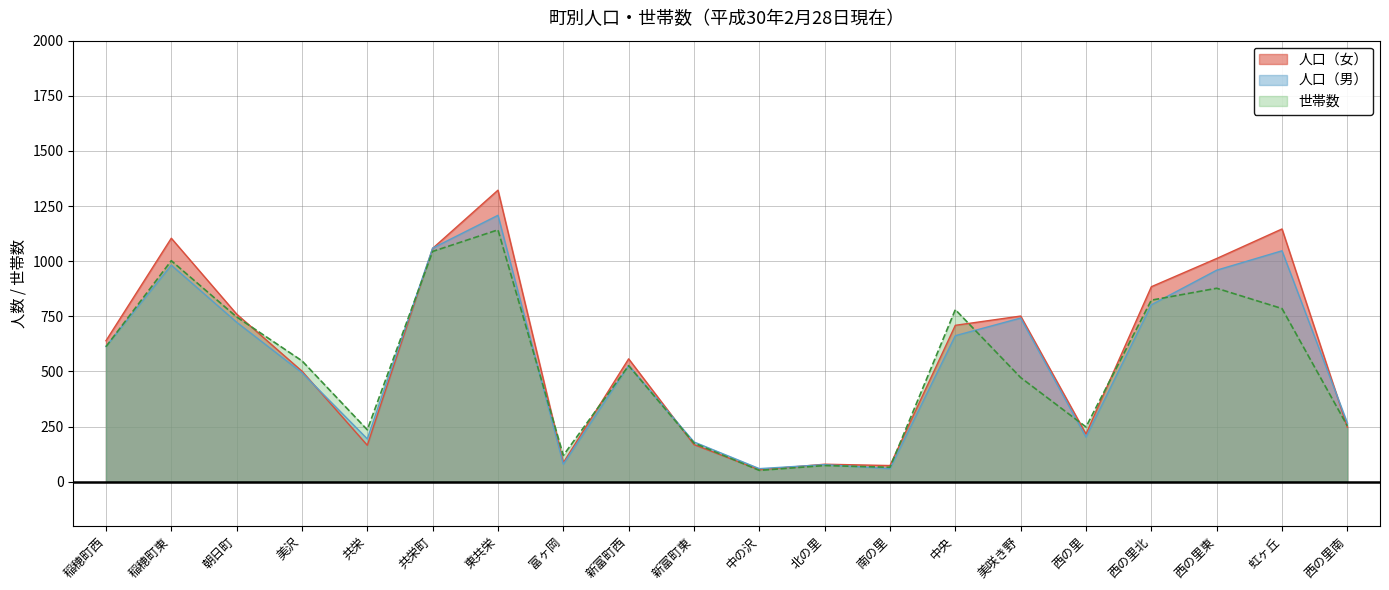

What is the value of the 人口（女） point at the 18th from the left?

1012